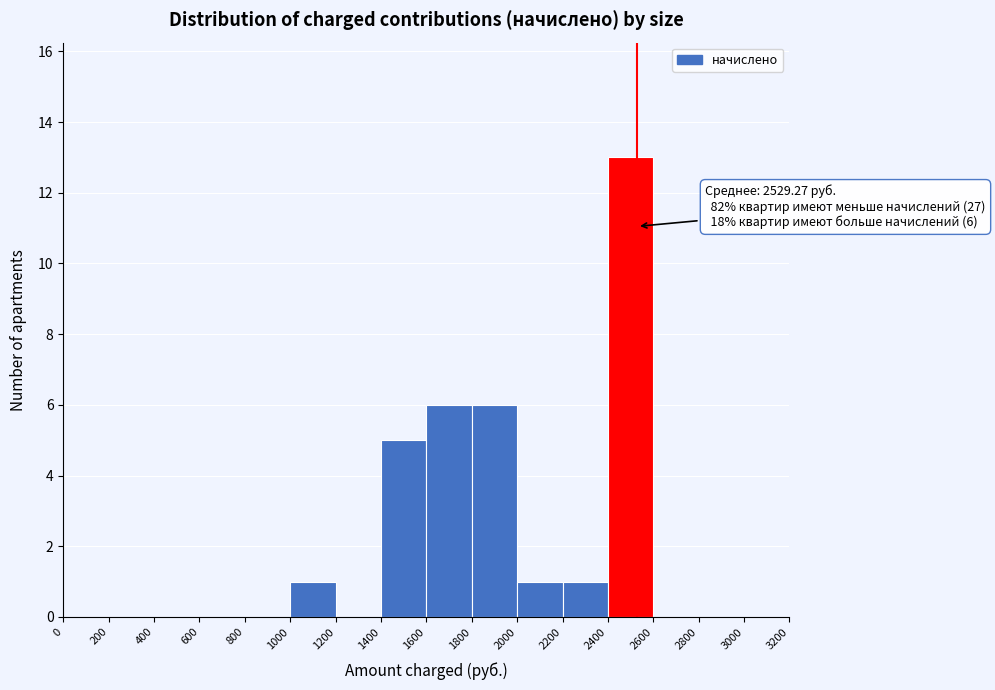

Which range on the x-axis has the tallest bar?

2400 to 2600